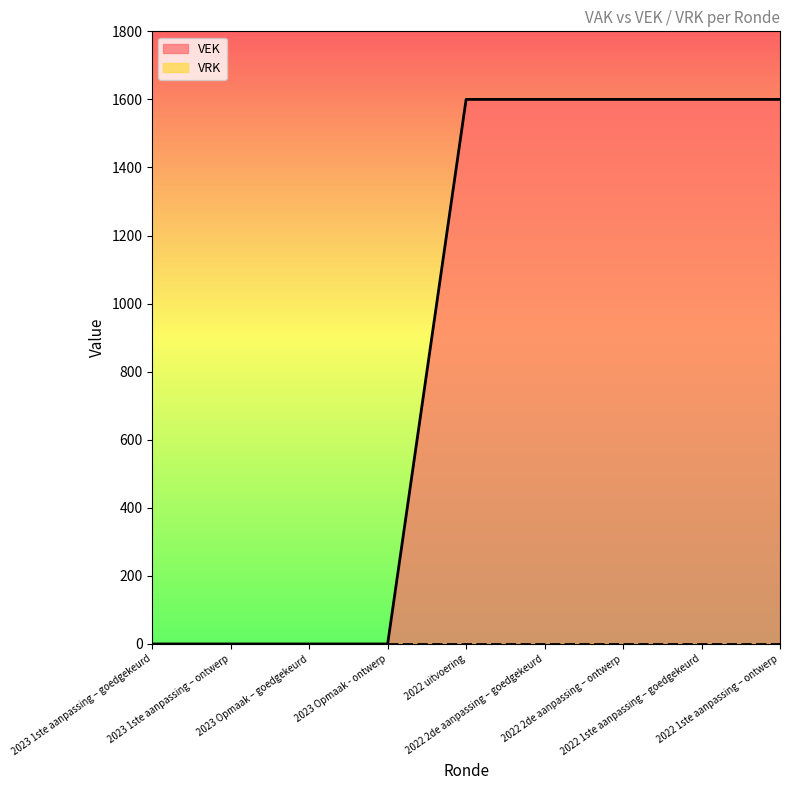

The value at 2023 Opmaak – goedgekeurd is 0. True or false?

True